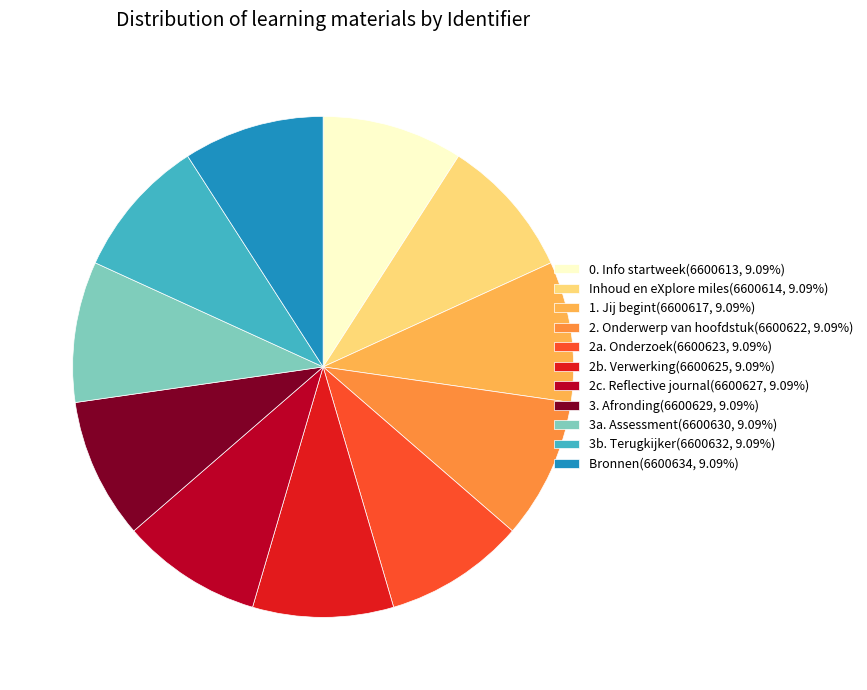

Approximately how many times larger is the value at 3a. Assessment(6600630, 9.09%) compared to 1. Jij begint(6600617, 9.09%)?

1.0